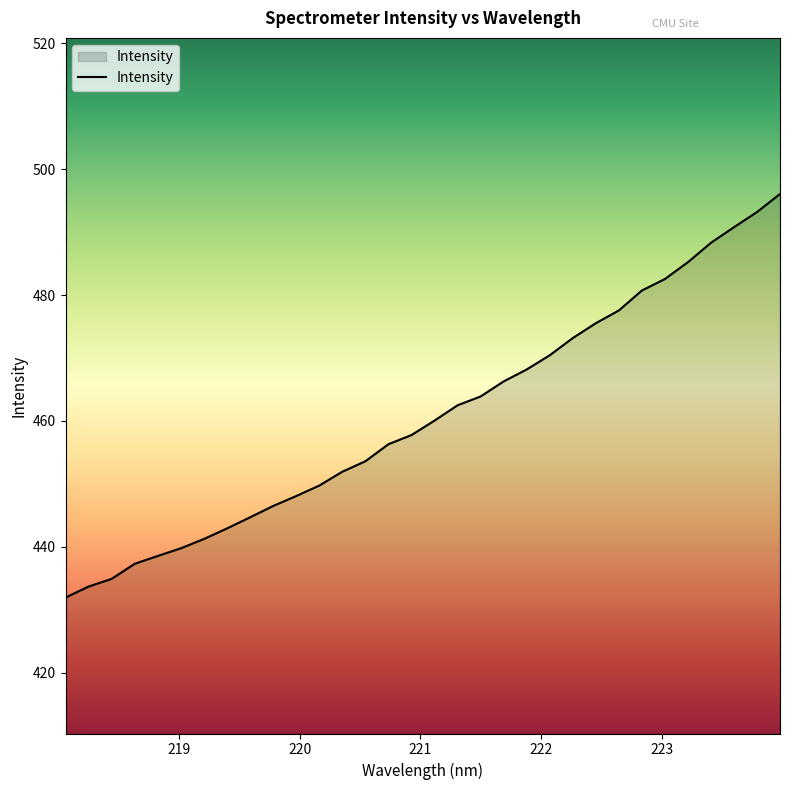

What is the maximum value shown in the chart?

496.1